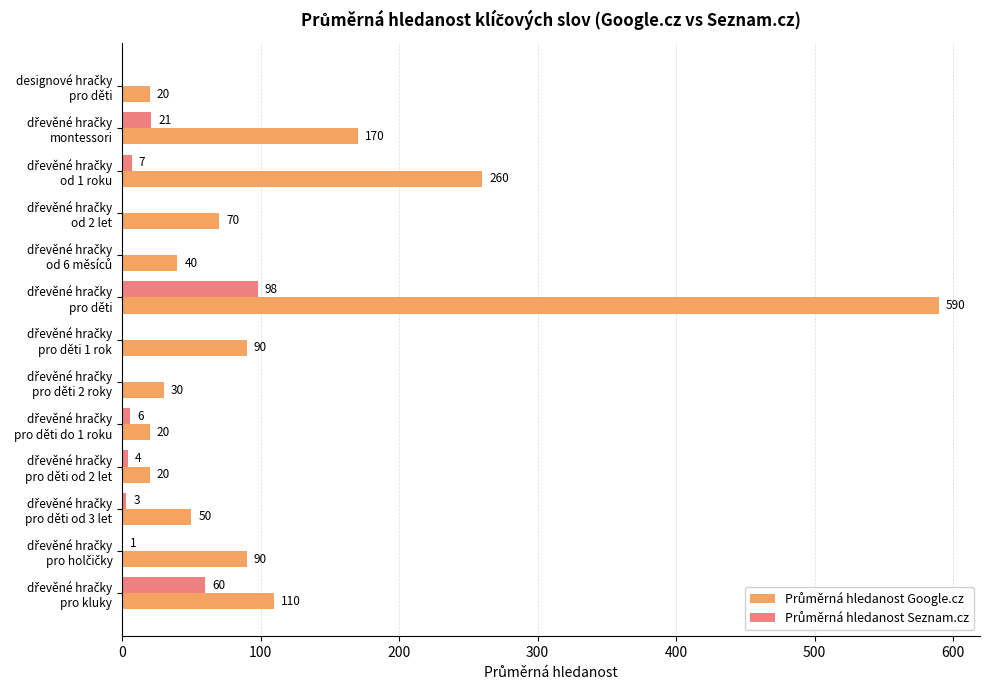

How many categories are shown in the chart?

13